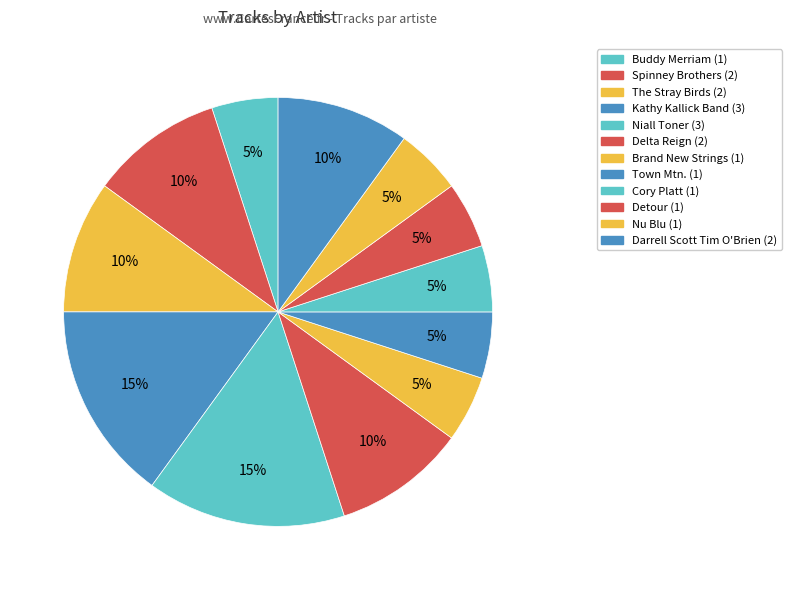

To the nearest percent, what is the difference between the largest and smallest slice percentages?

10%